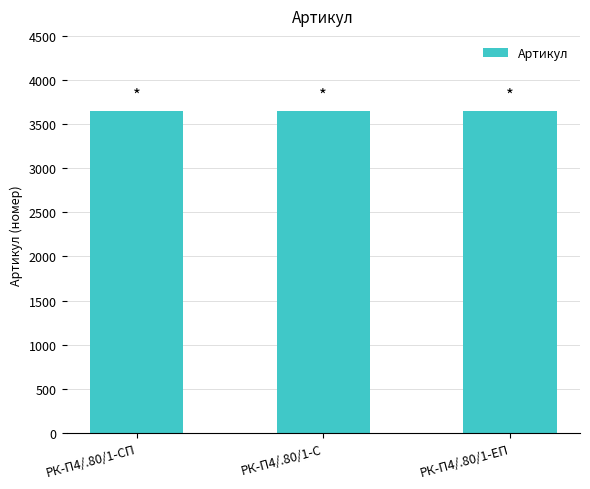

What is the label of the 1st bar from the right?

РК-П4/.80/1-ЕП